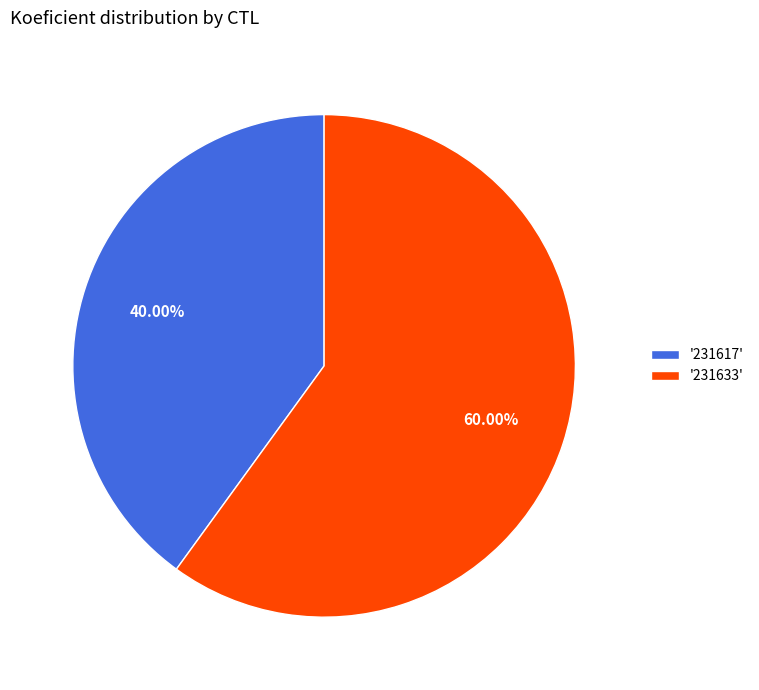

Between '231633' and '231617', which is larger?

'231633'